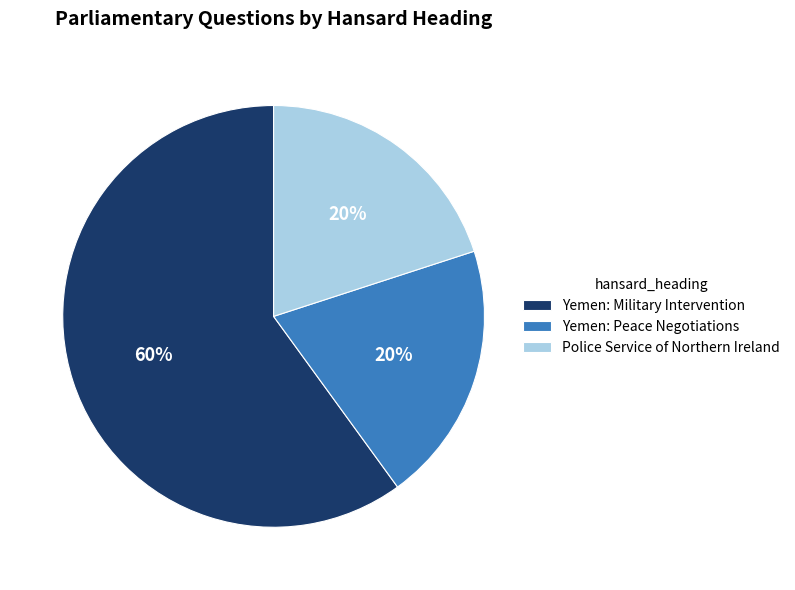

To the nearest percent, what is the difference between the largest and smallest slice percentages?

40%